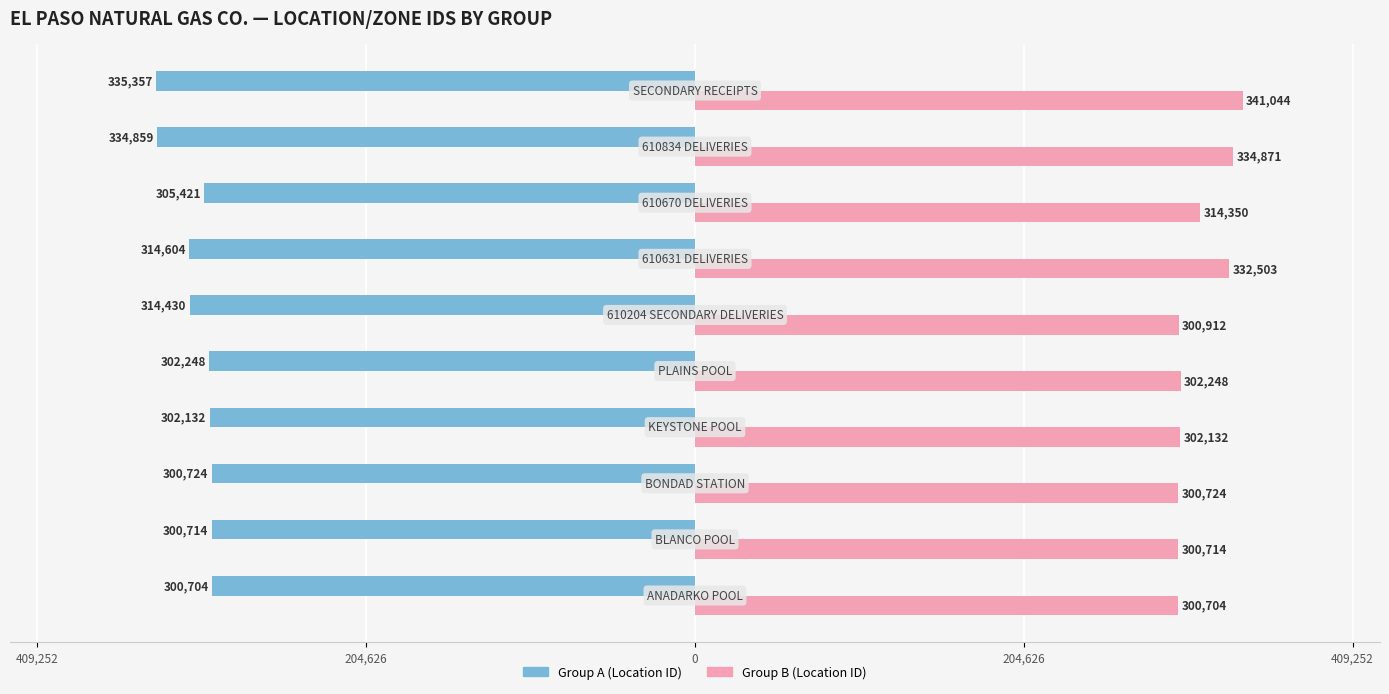

Reading left to right, what are all the values shown in this chart?

Group A (Location ID): -300704	-300714	-300724	-302132	-302248	-314430	-314604	-305421	-334859	-335357
Group B (Location ID): 300704	300714	300724	302132	302248	300912	332503	314350	334871	341044